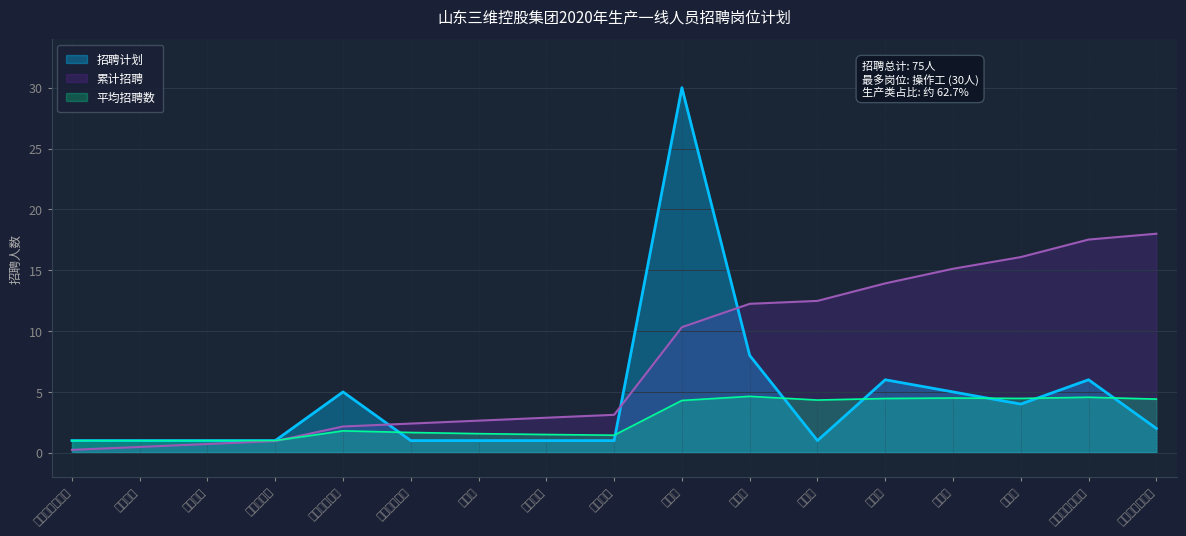

Which category has the highest value across all series?

操作工